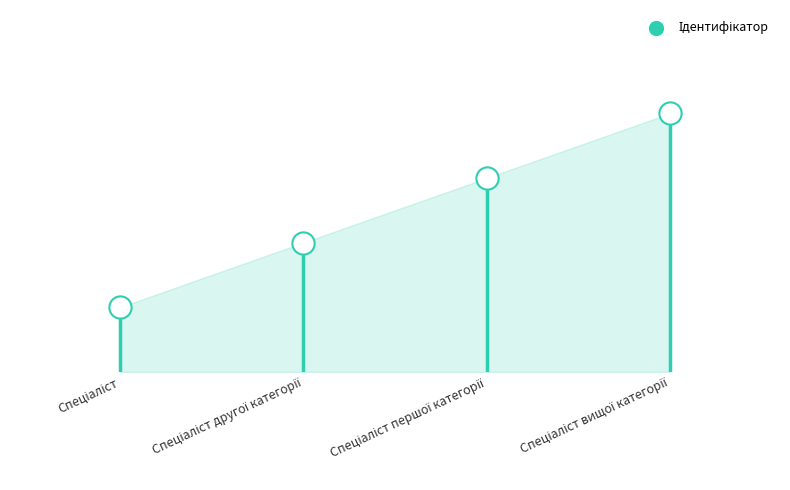

Which has a higher value, Спеціаліст першої категорії or Спеціаліст другої категорії?

Спеціаліст першої категорії